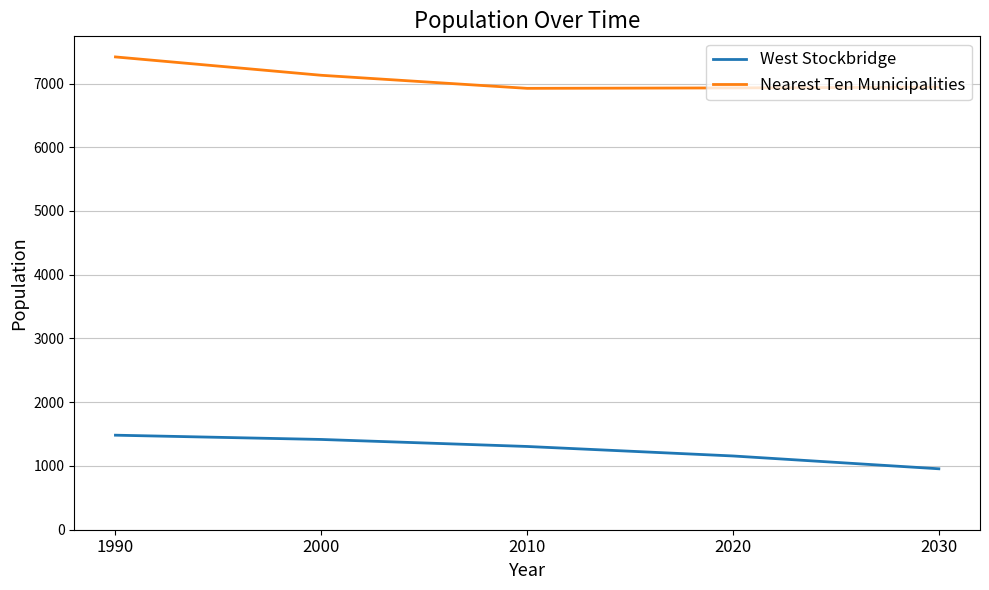

True or false: Nearest Ten Municipalities has a value of 7417 at 1990.

True